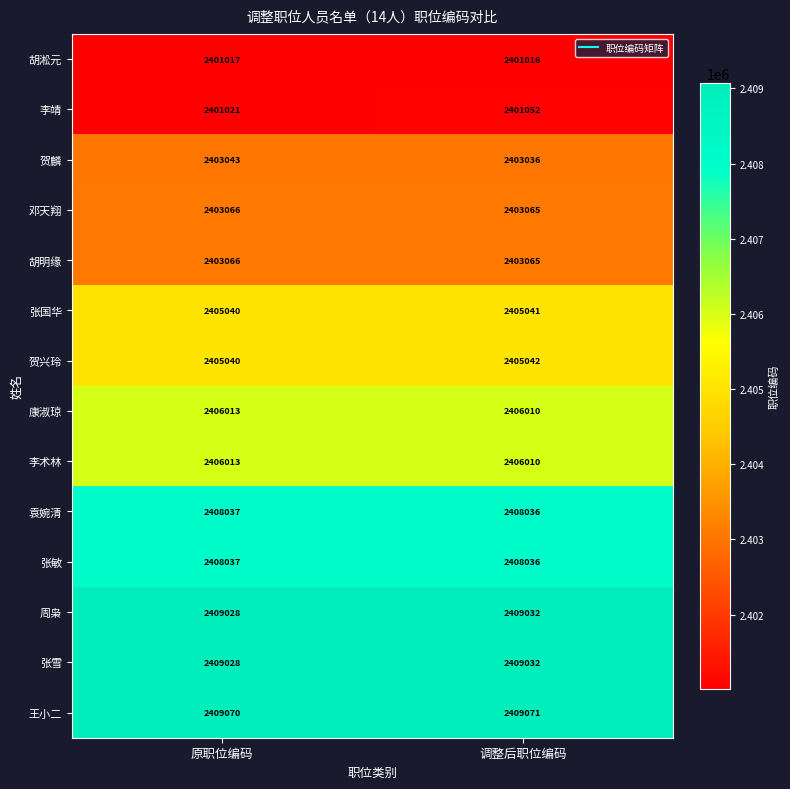

Which category has the lowest value in the 贺兴玲 series?

原职位编码